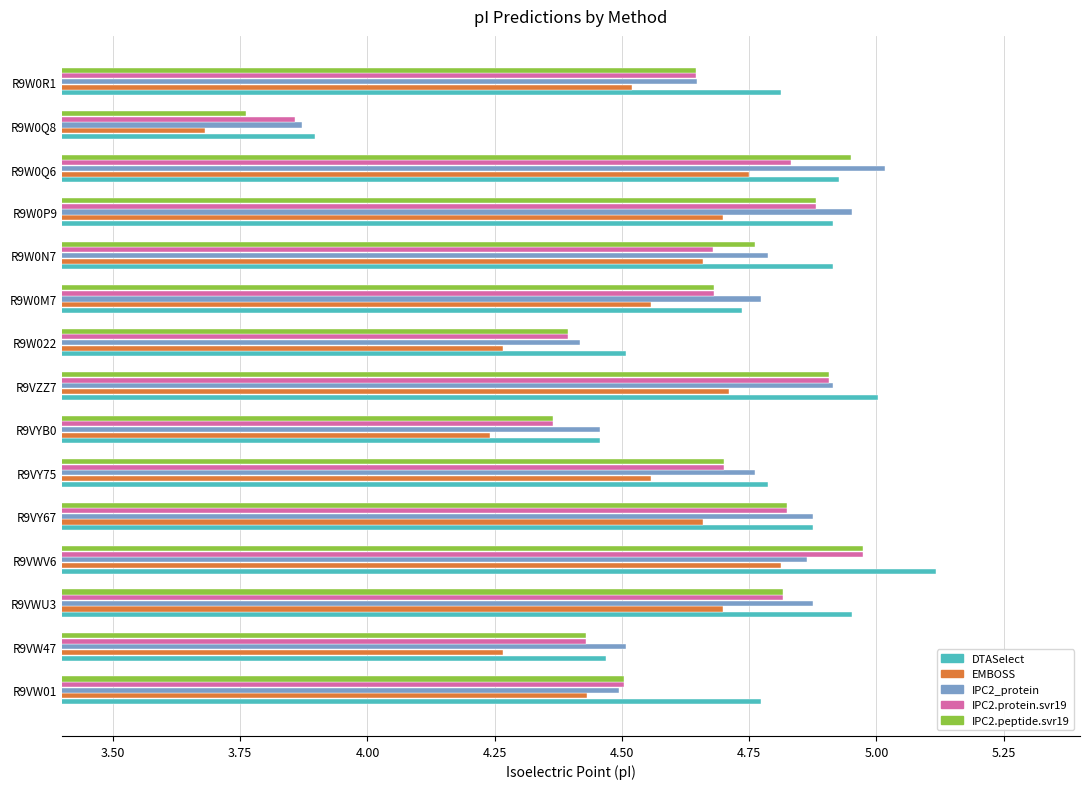

True or false: DTASelect has a value of 4.8 at R9VY75.

True